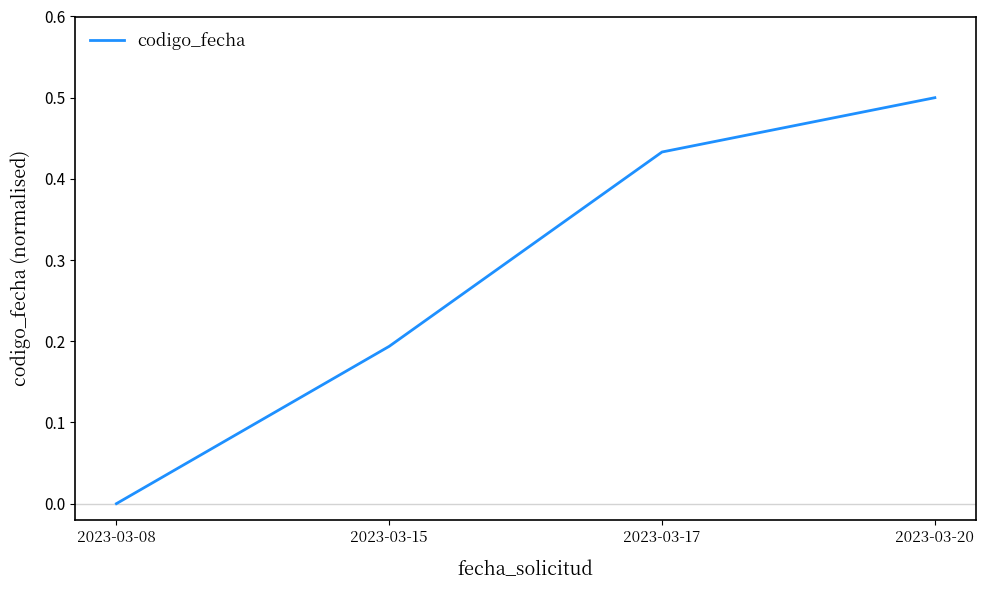

Count the number of categories in the chart.

4